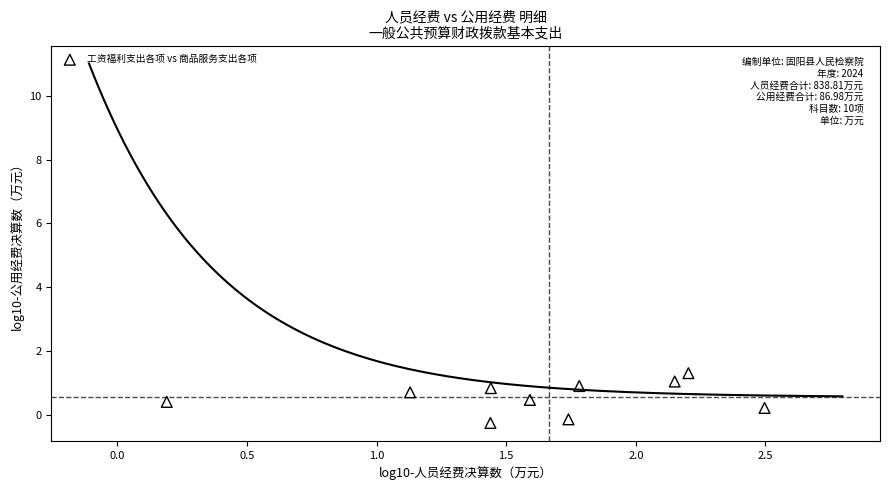

What is the range of X values (max minus min)?

2.3